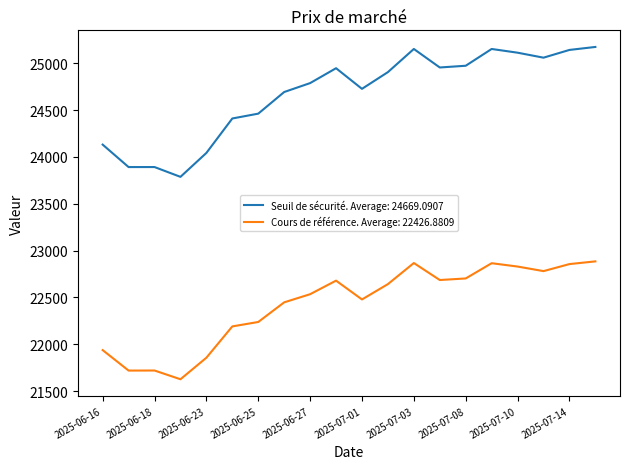

Which series has the largest total across all categories?

Seuil de sécurité. Average: 24669.0907